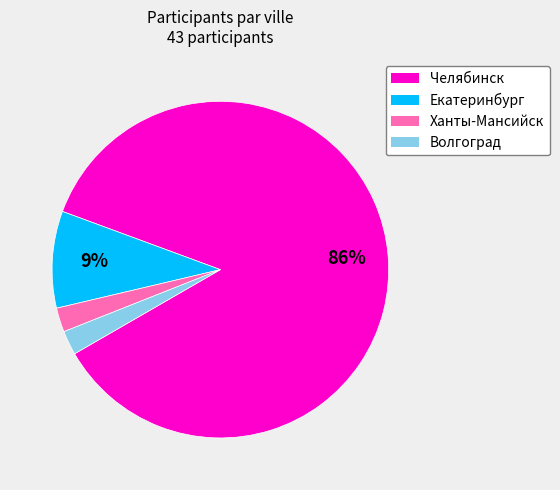

Does any single category account for the majority?

Yes